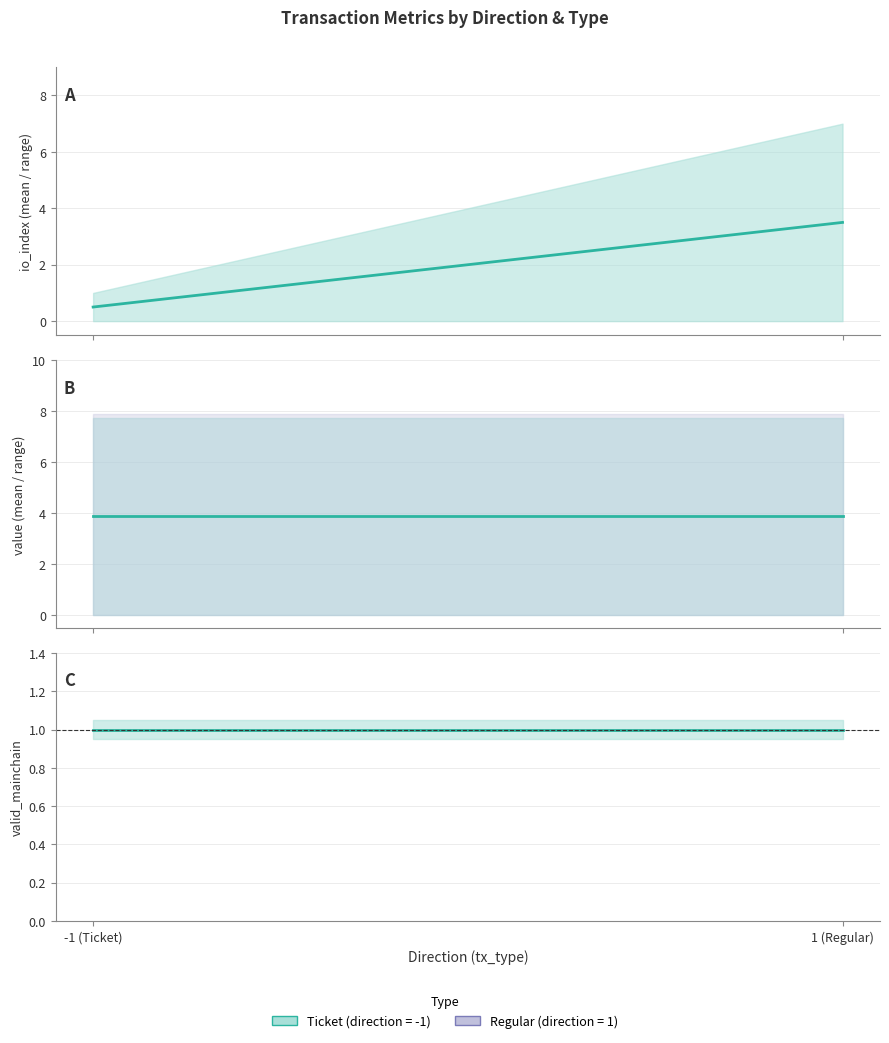

The value of value at 1 (Regular) is 6.1. True or false?

False